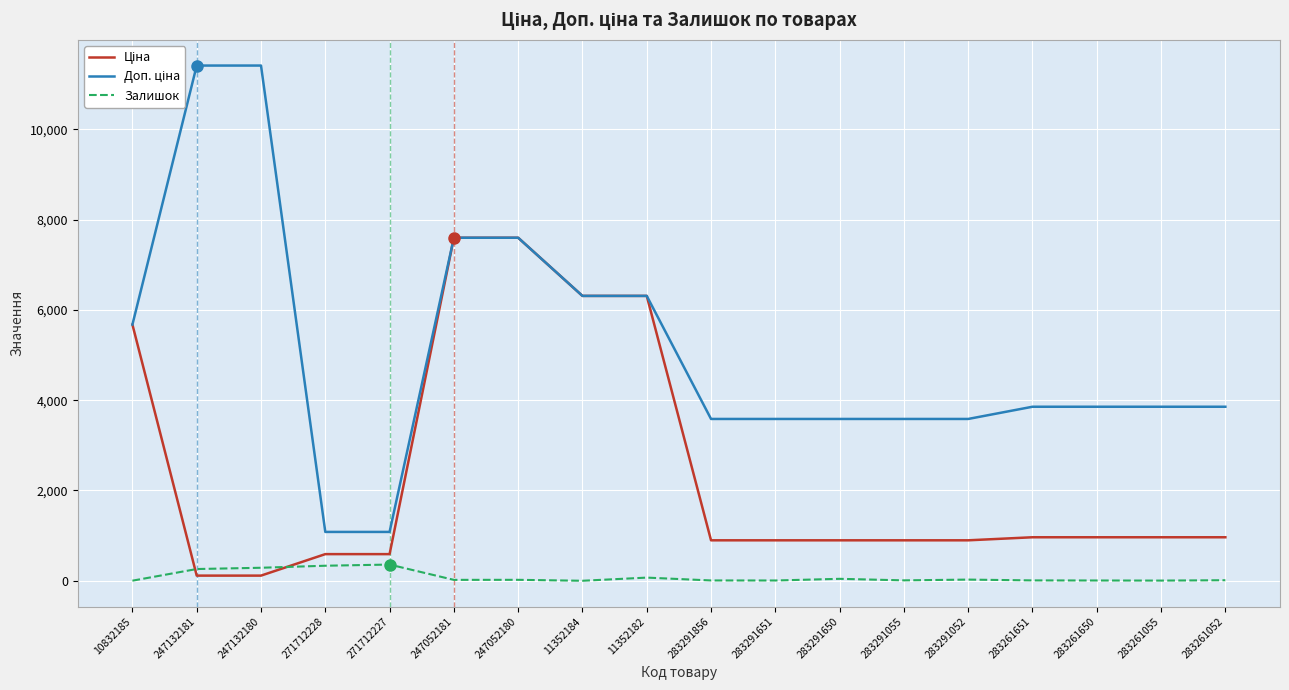

What is the average value of the Ціна series?

2401.4